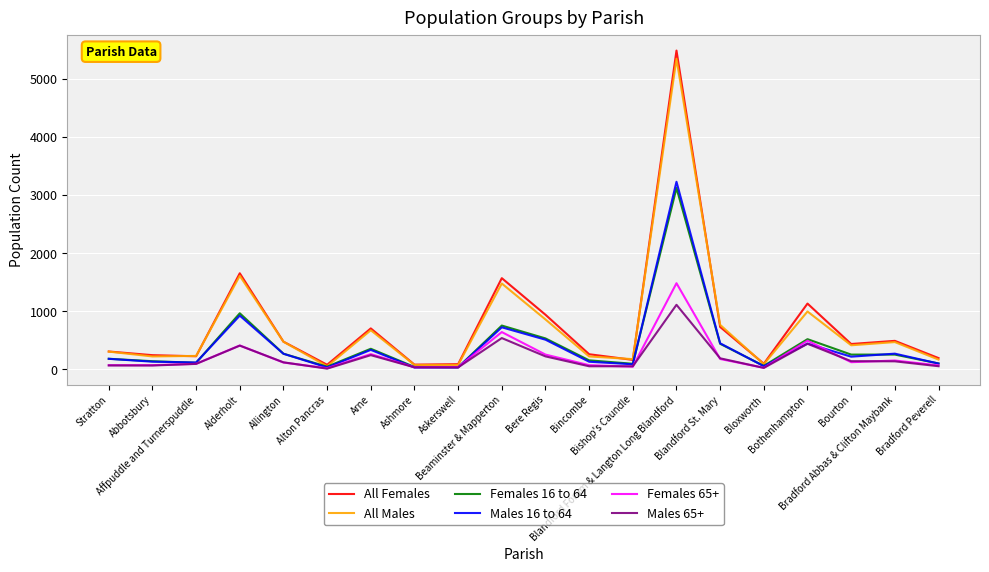

What is the difference between the Males 16 to 64 values at Beaminster & Mapperton and Arne?

388